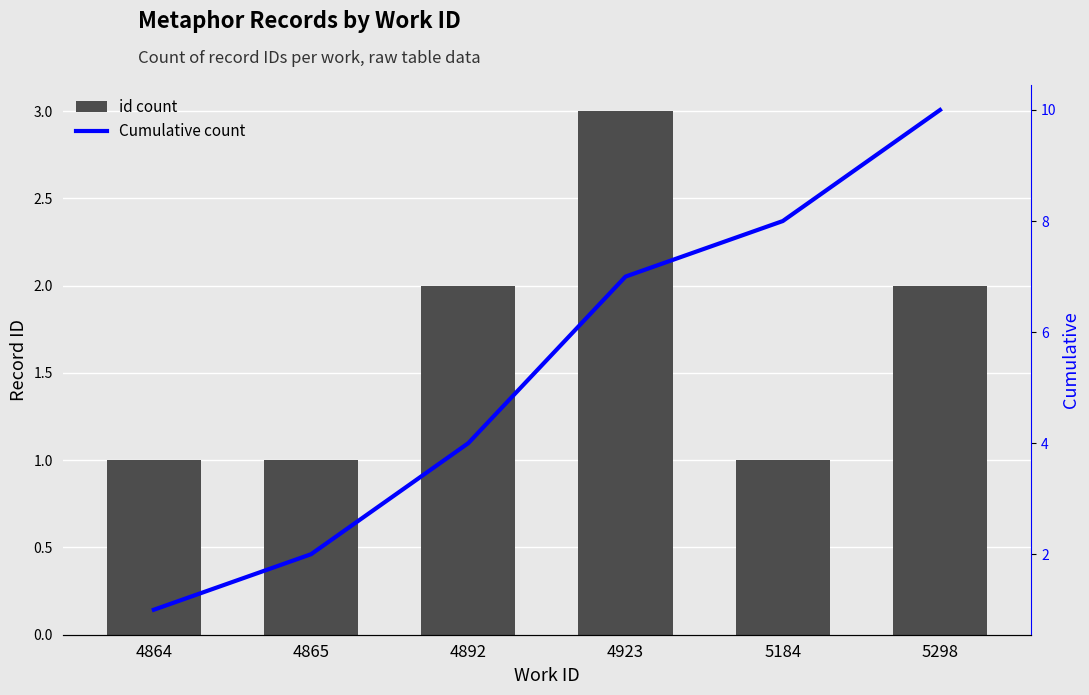

Which series has the largest range (max minus min)?

Cumulative count